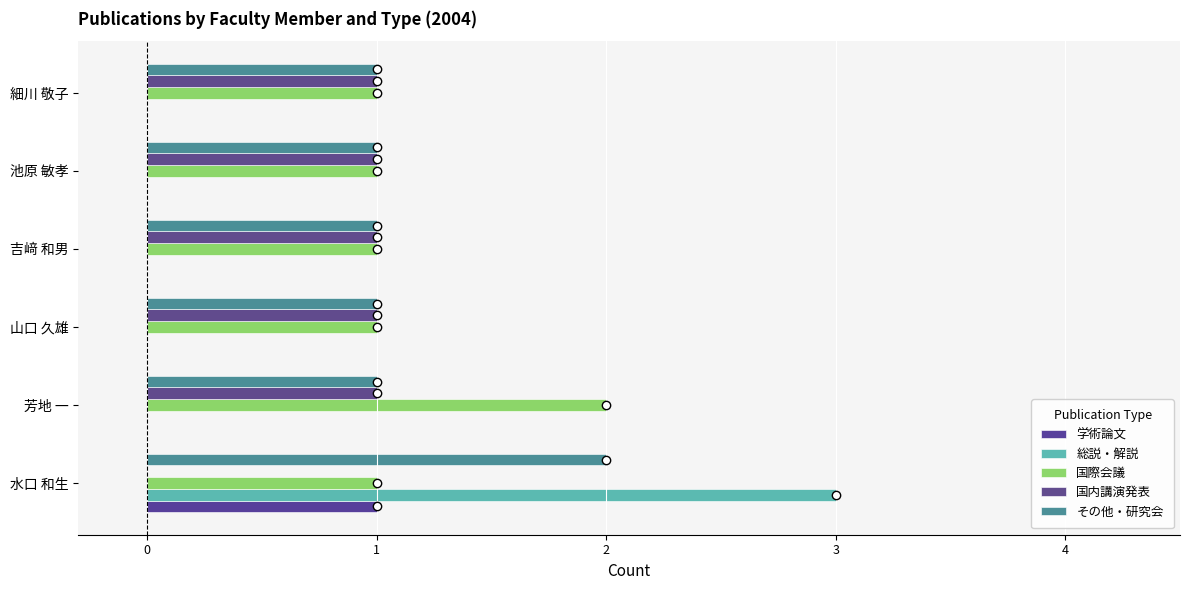

At which category is the sum across all series the highest?

水口 和生